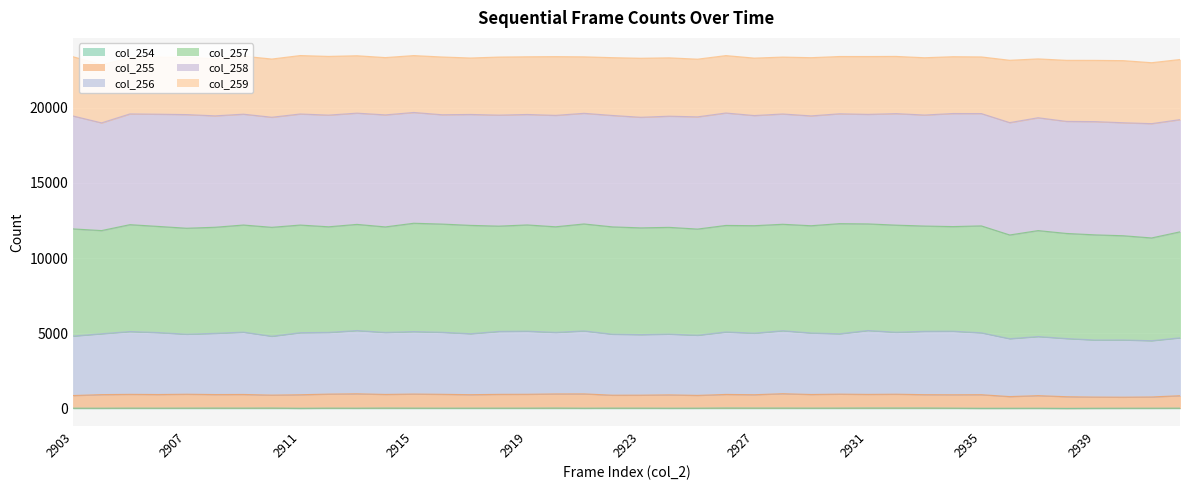

True or false: col_255 has a value of 987 at 2939.

False